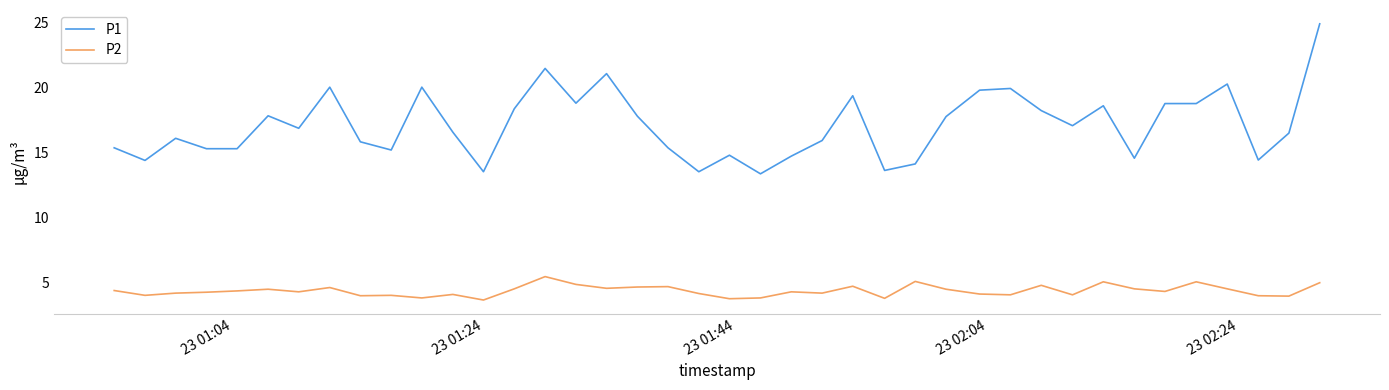

Which series has the largest range (max minus min)?

P1